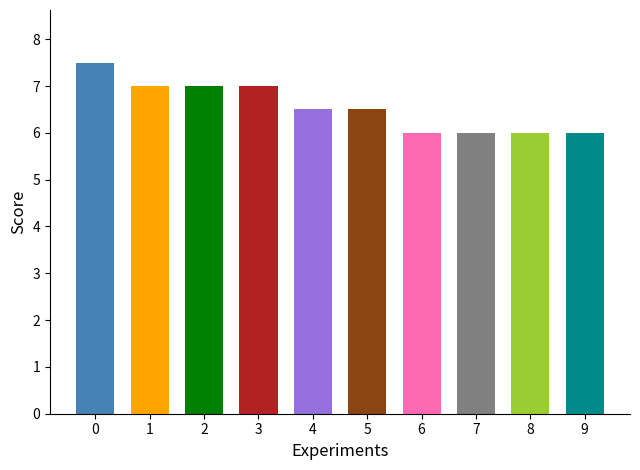

What is the maximum value shown in the chart?

7.5